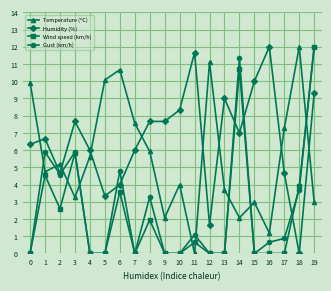

Is it true that Wind speed (km/h) equals 1.3 at 8?

False